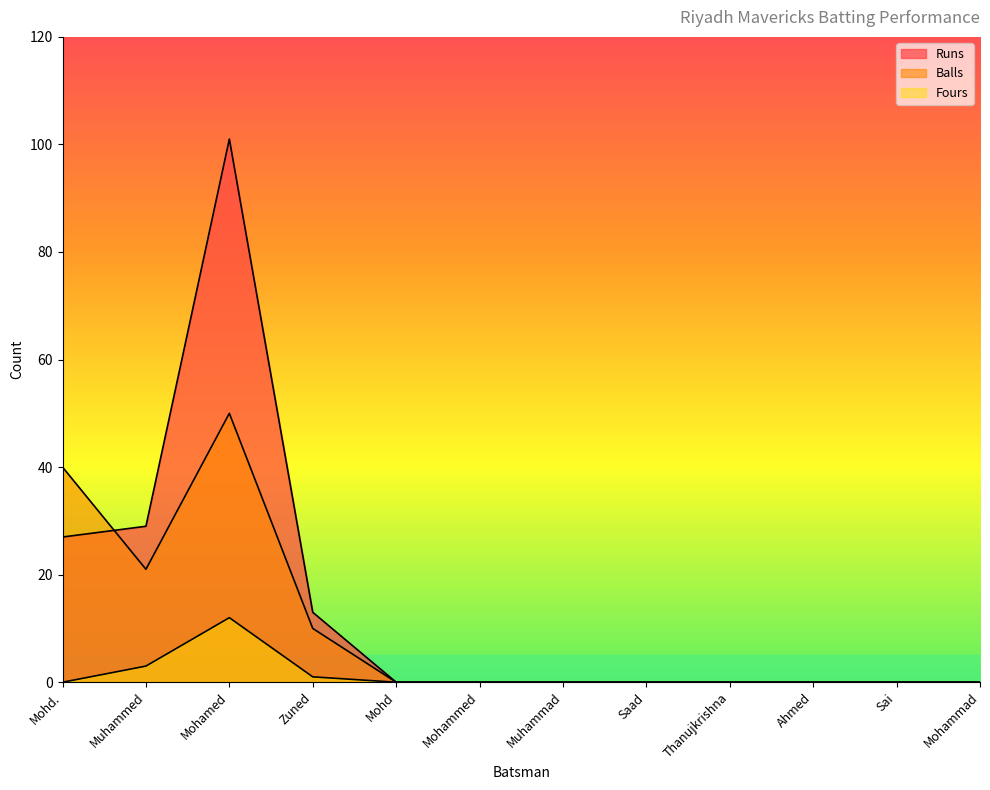

At how many categories does at least one series exceed 66?

1